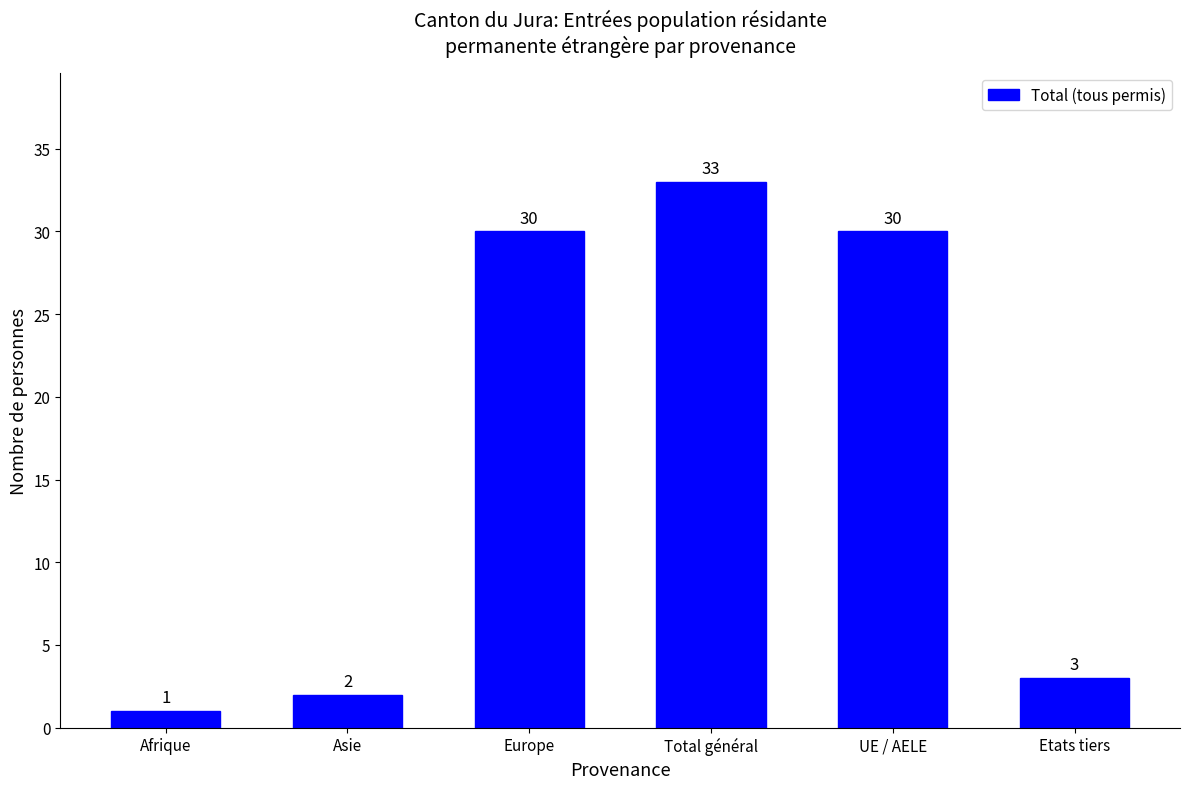

What is the ratio of the value at Etats tiers to the value at UE / AELE?

0.1